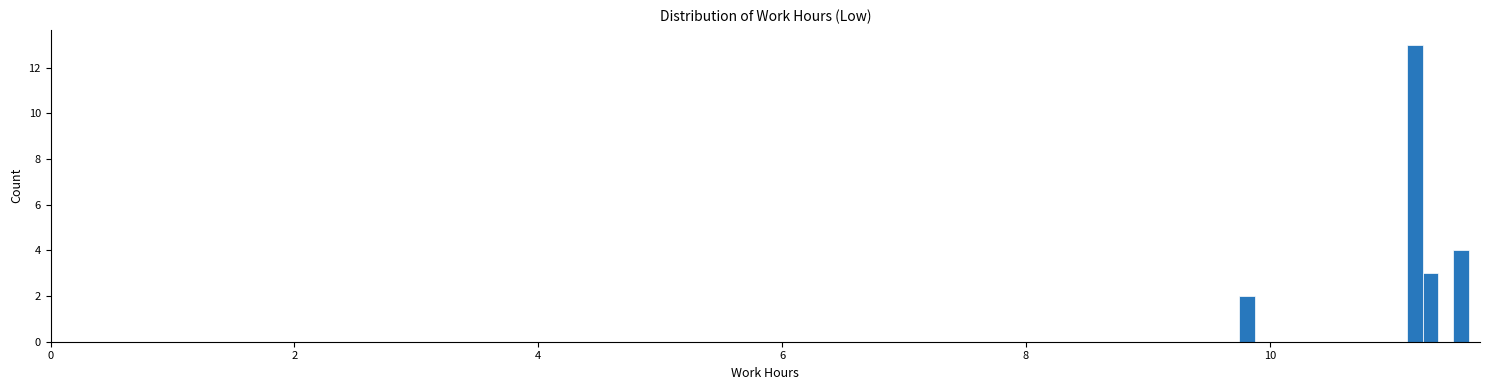

Around what value on the x-axis is the tallest bar? Give the approximate position of its centre, as read against the axis.

11.2